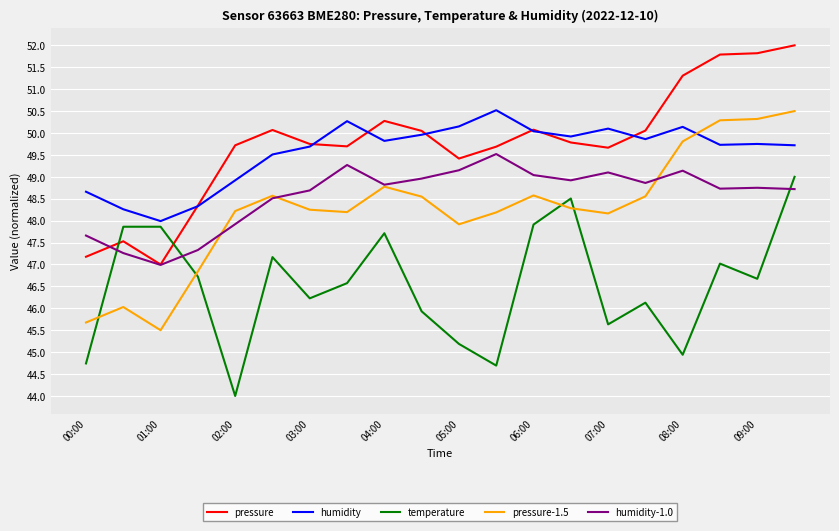

What is the maximum value shown in the chart?

52.0